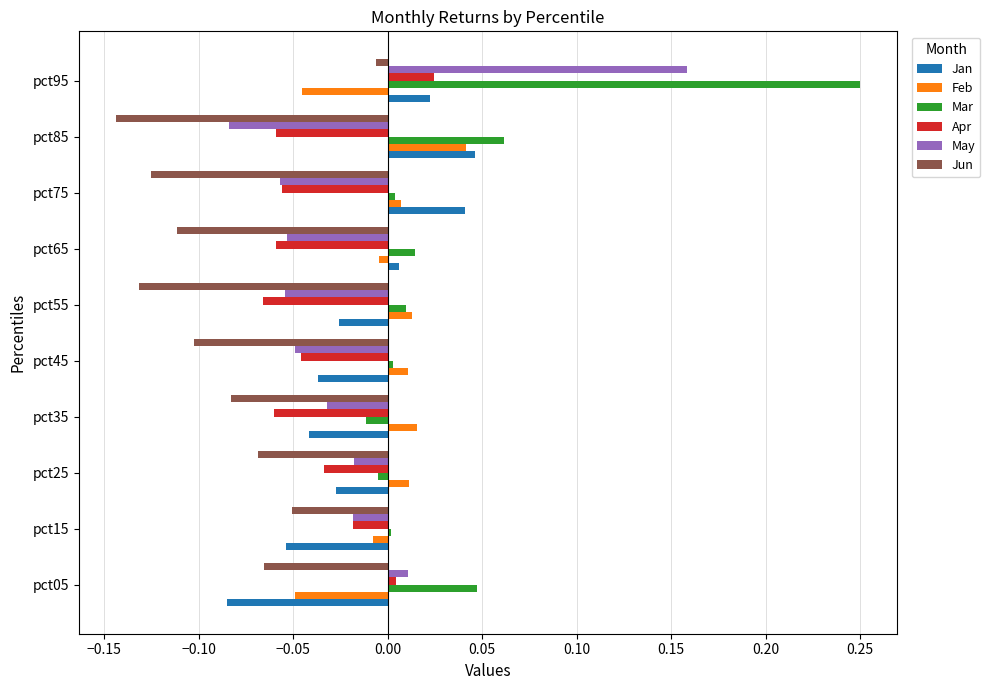

What is the sum of all Jun values?

-0.9